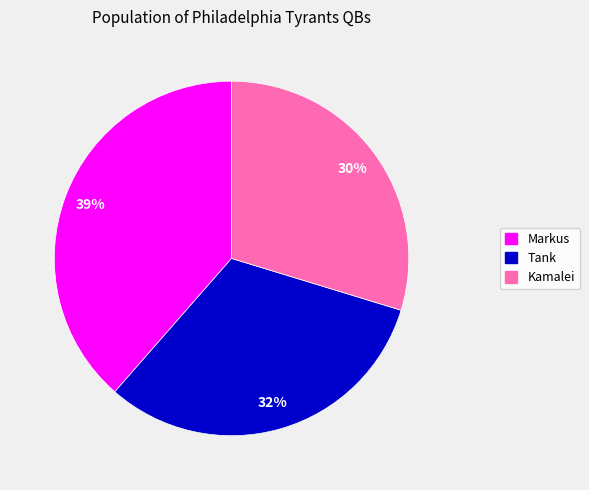

Do Tank and Kamalei together represent more than half of the pie?

Yes